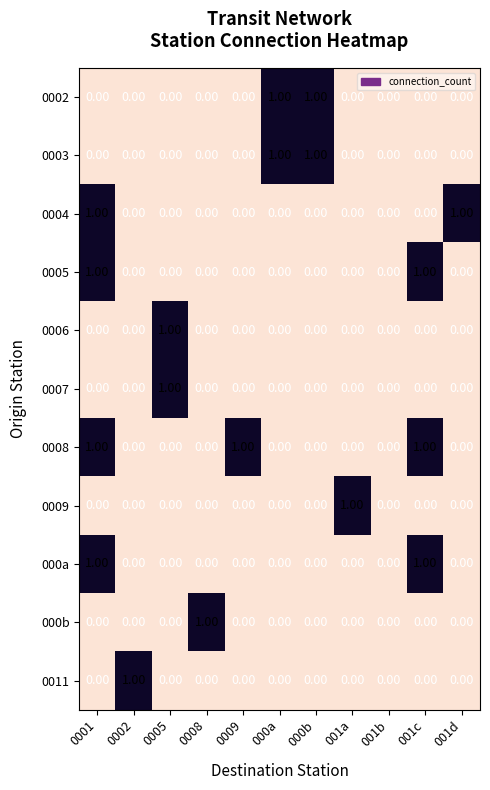

Which series has the largest total across all categories?

0008